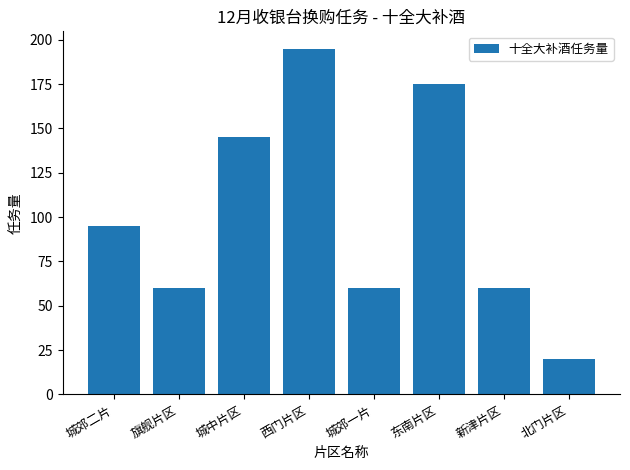

What position from the left is 城郊一片?

5